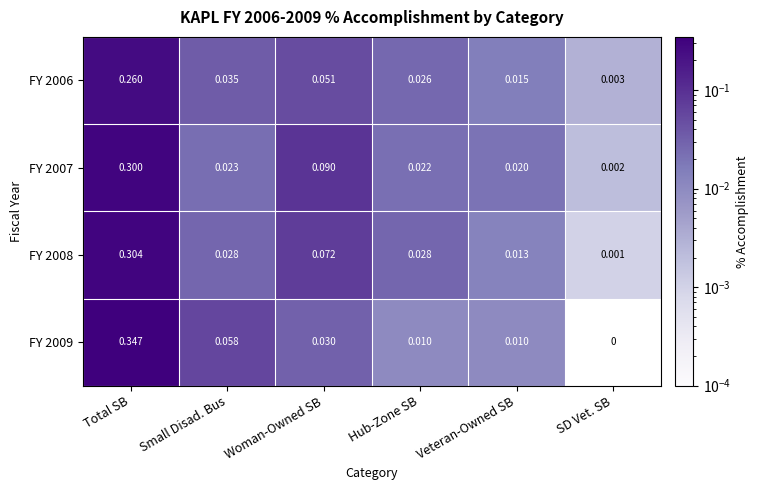

Where is FY 2009 nearest to the value 0?

SD Vet. SB